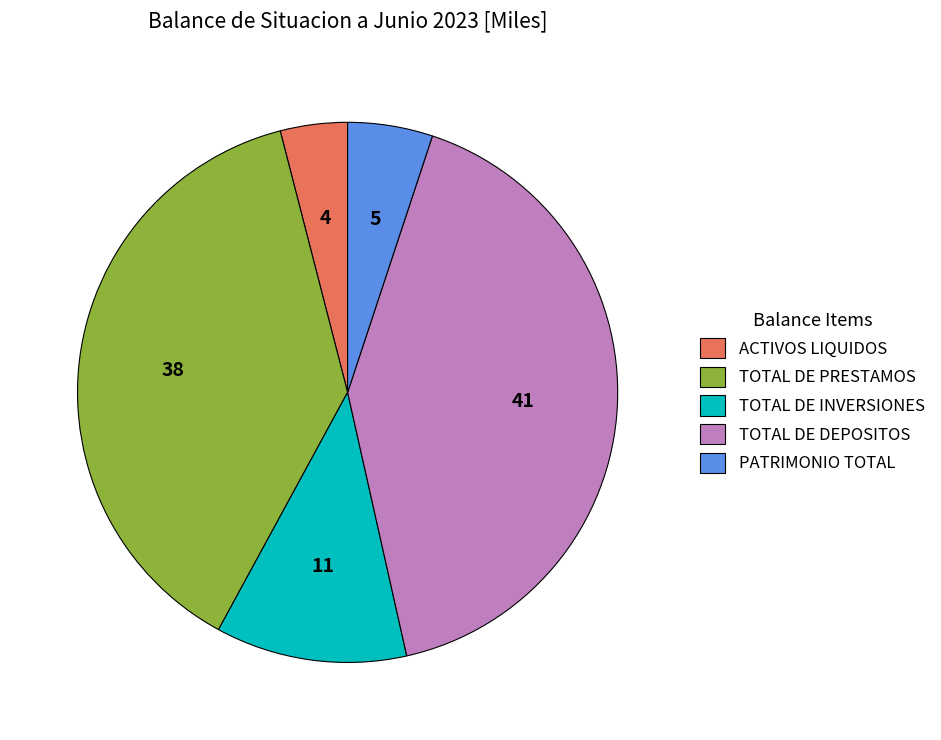

Rank the categories by value from lowest to highest.

ACTIVOS LIQUIDOS, PATRIMONIO TOTAL, TOTAL DE INVERSIONES, TOTAL DE PRESTAMOS, TOTAL DE DEPOSITOS